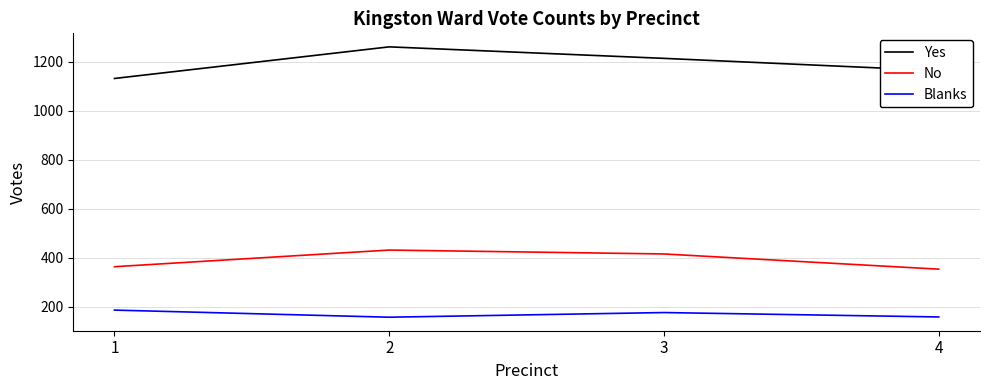

True or false: No has more than 1 points higher than both neighbors.

False